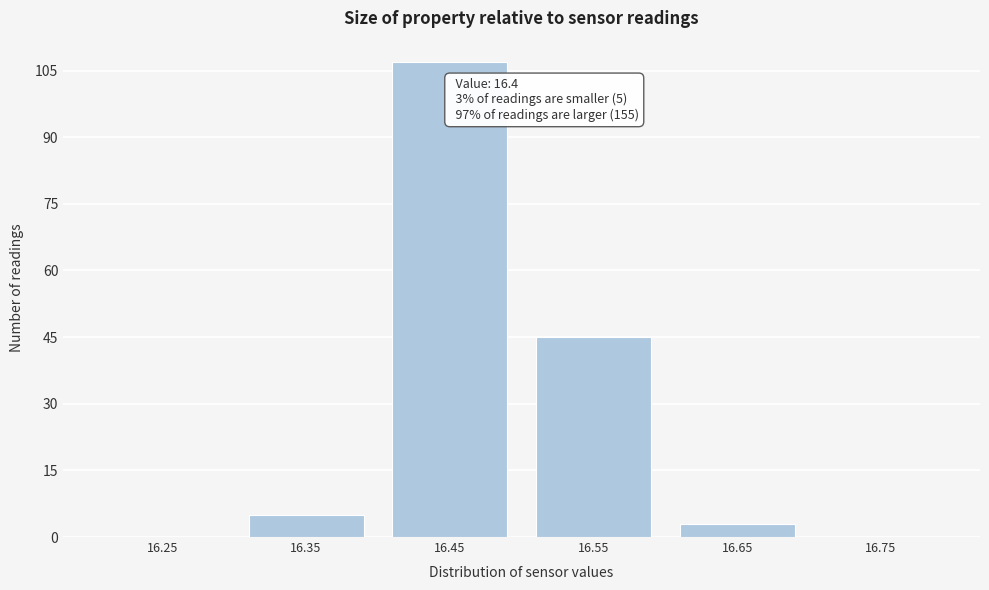

Which range on the x-axis has the tallest bar?

16.4 to 16.5